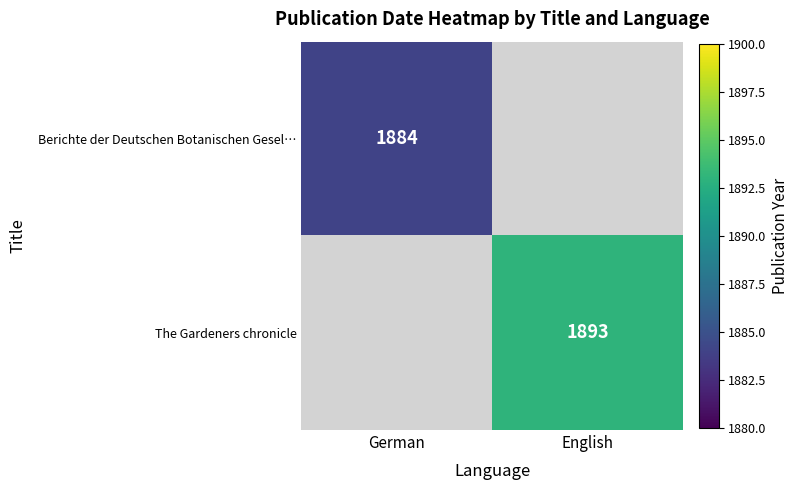

Is the value of Berichte der Deutschen Botanischen Gesel… at German greater than the value of The Gardeners chronicle at English?

No